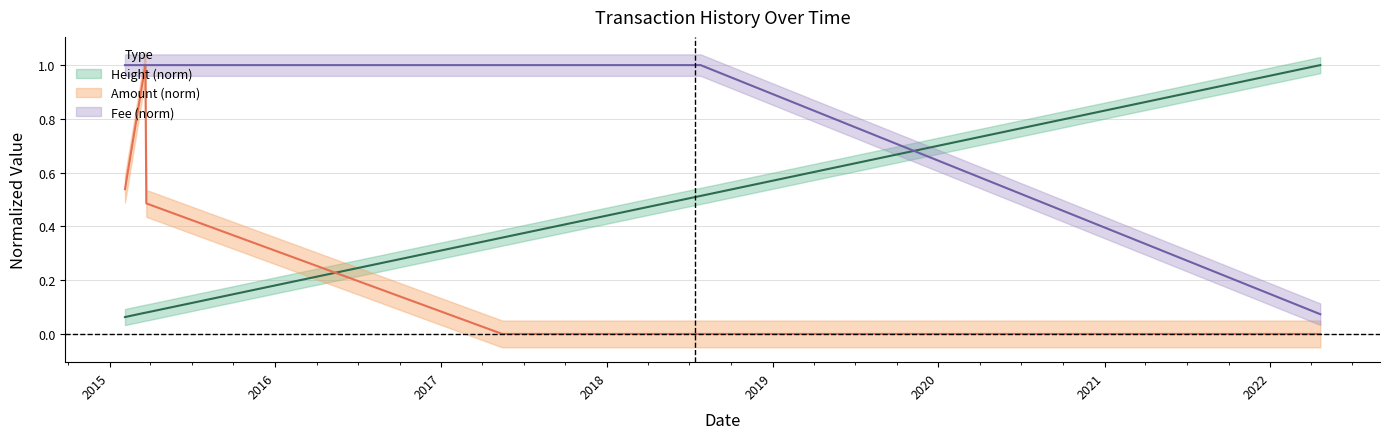

What is the difference between the second highest and minimum values in the Fee series?

0.9